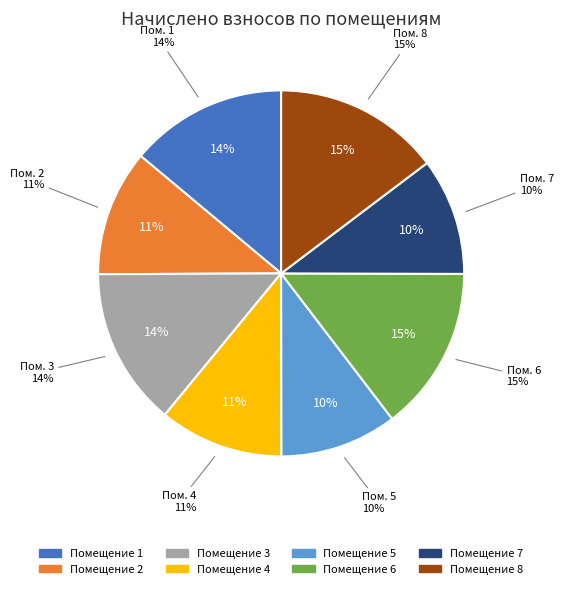

Does 6 account for over 50% of the chart?

No